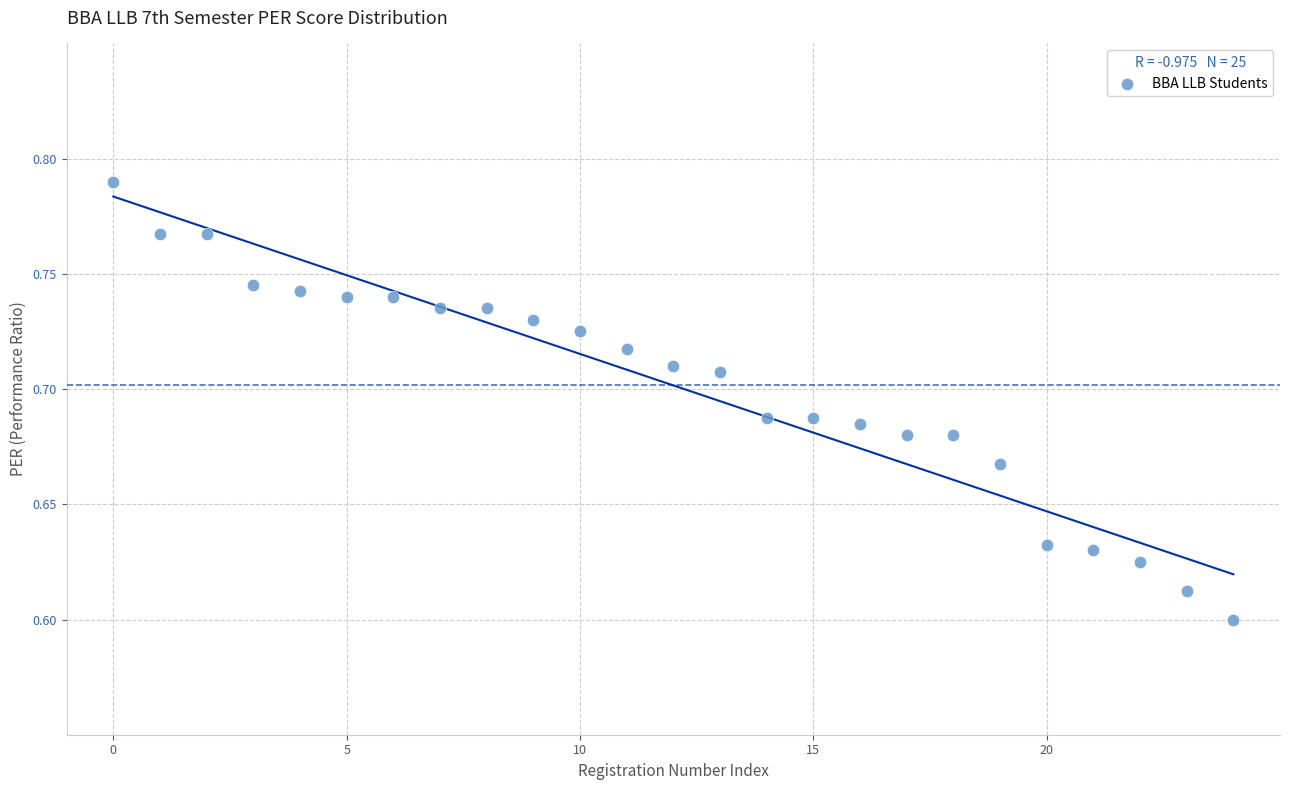

How many points are shown in the scatter plot?

25